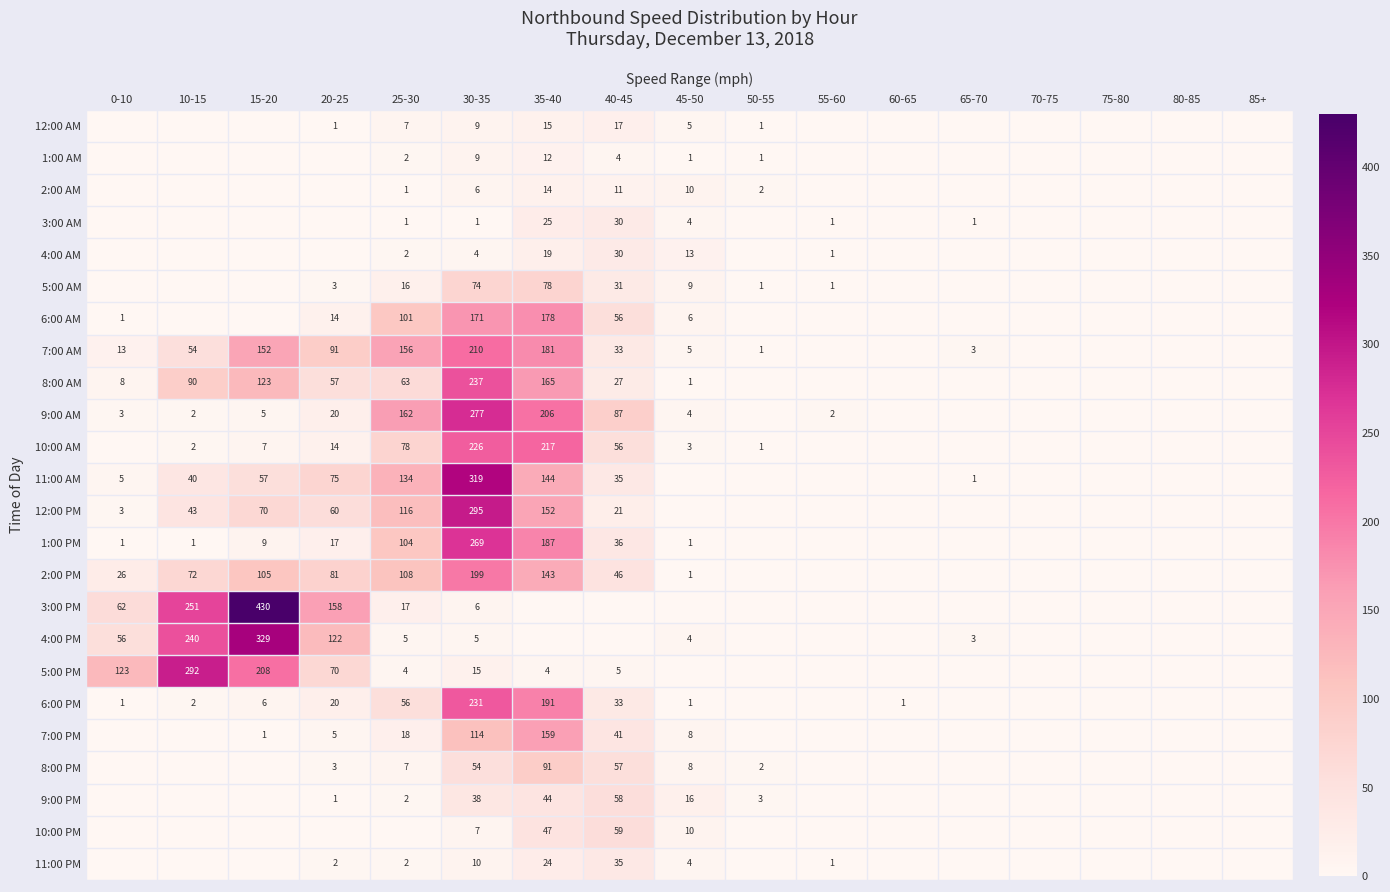

What is the sum of the 1:00 PM values at 20-25 and 10-15?

18